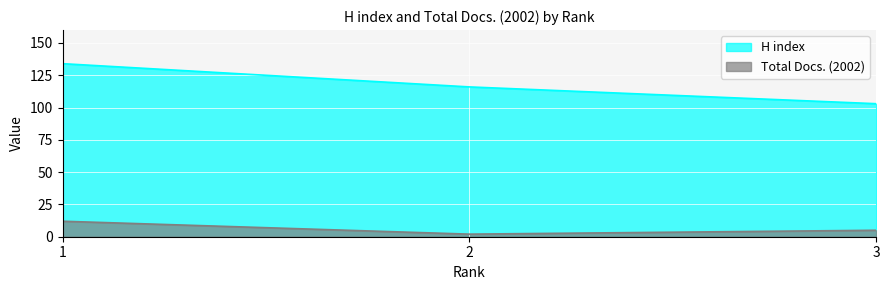

What are all the series names shown in the legend?

H index, Total Docs. (2002)